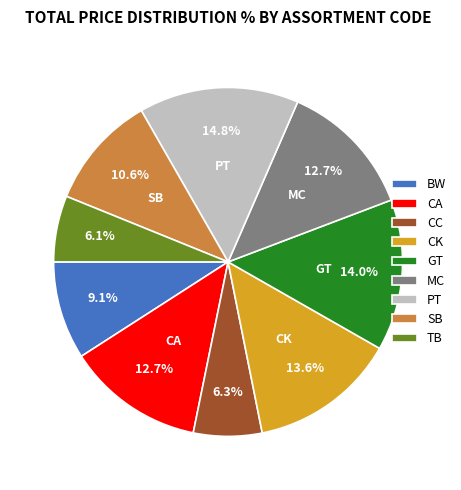

To the nearest percent, what is the difference between the largest and smallest slice percentages?

9%